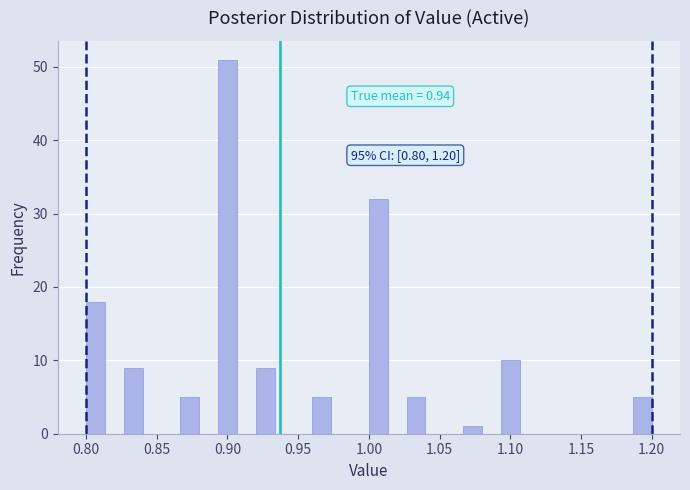

Around what value on the x-axis is the tallest bar? Give the approximate position of its centre, as read against the axis.

0.900